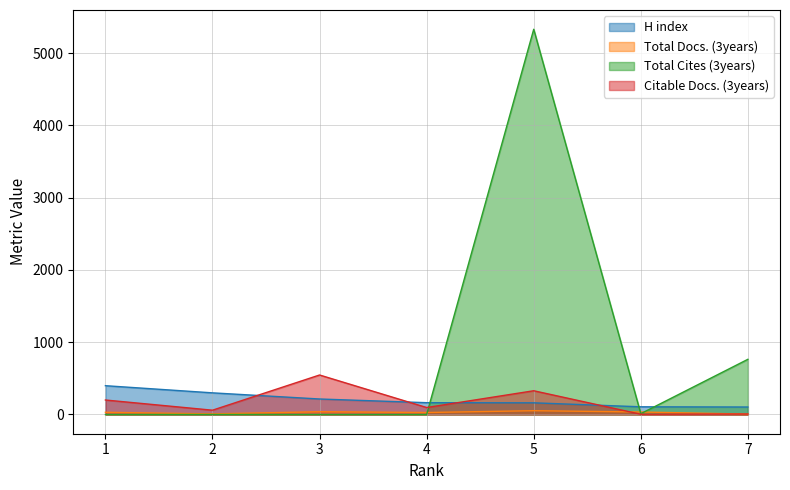

In Citable Docs. (3years), how many points are lower than both neighbors (excluding endpoints)?

3